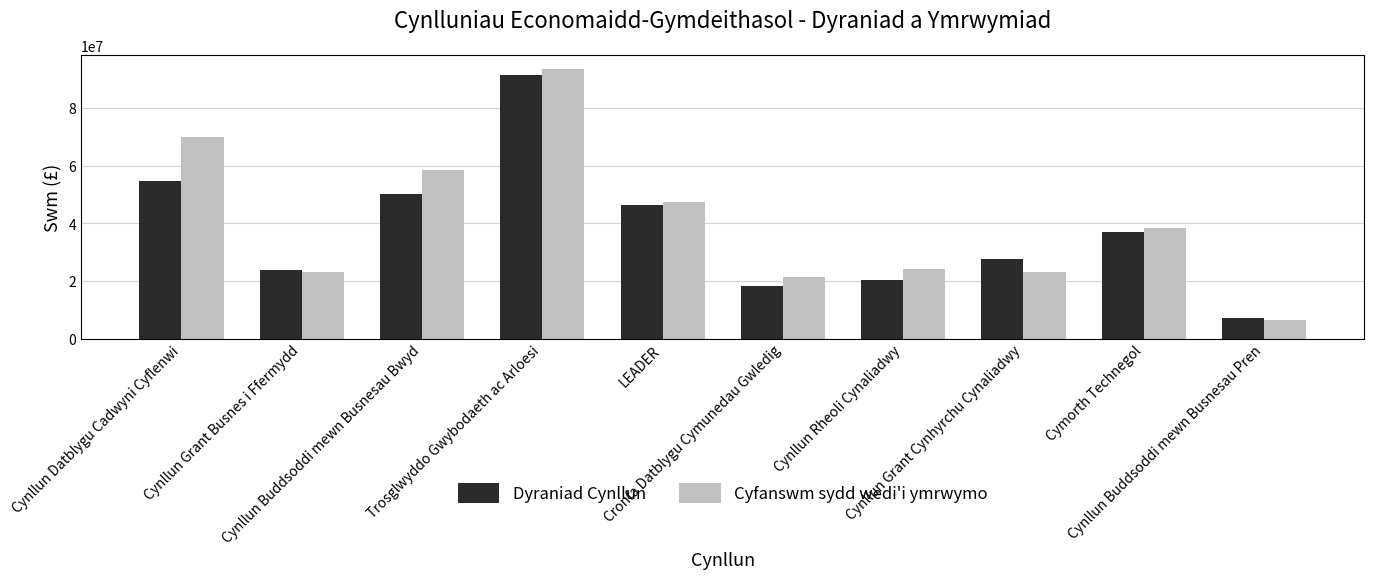

What is the smallest value displayed?

6332682.0